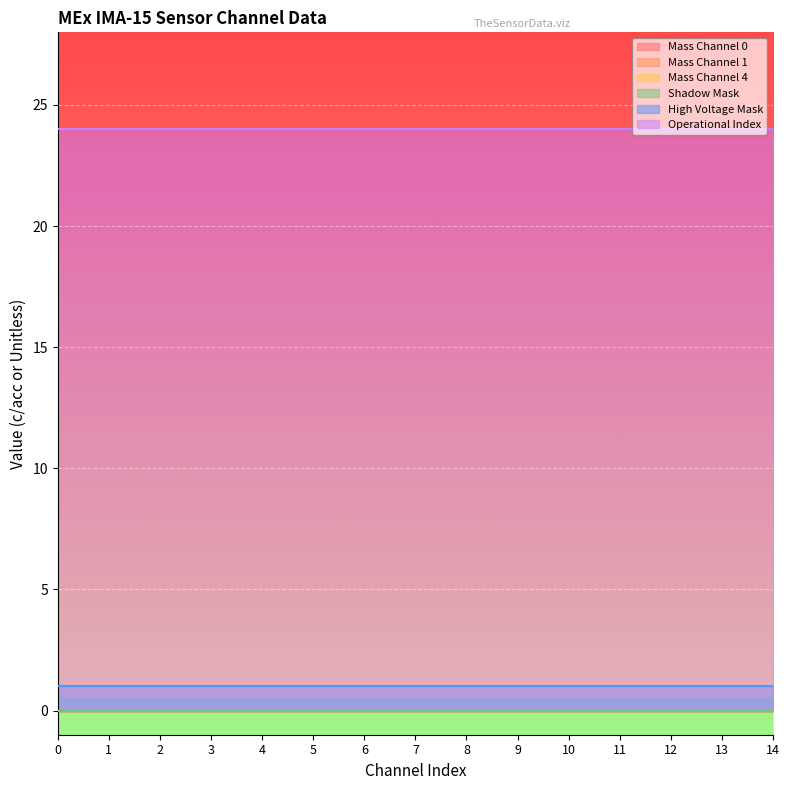

Between 5 and 10, which is larger?

5